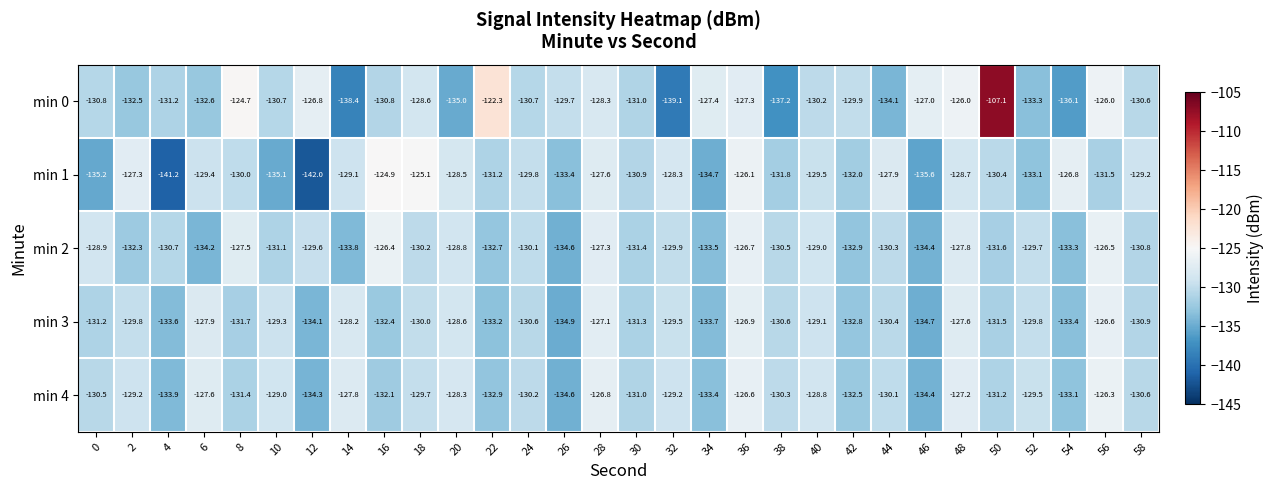

At which category is the sum across all series the highest?

50